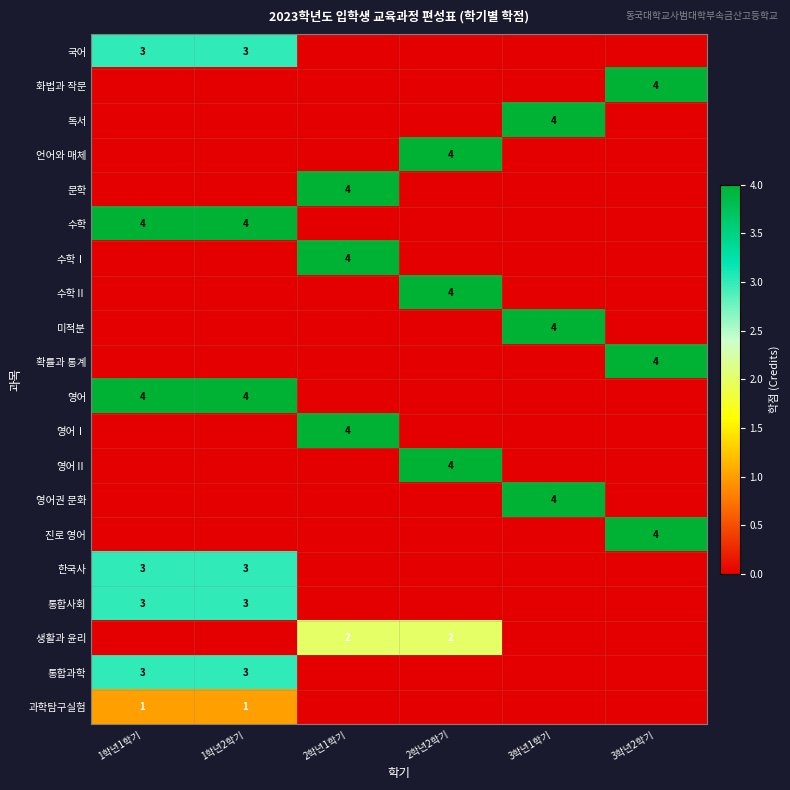

Which has a higher value, 2학년1학기 or 1학년2학기?

1학년2학기